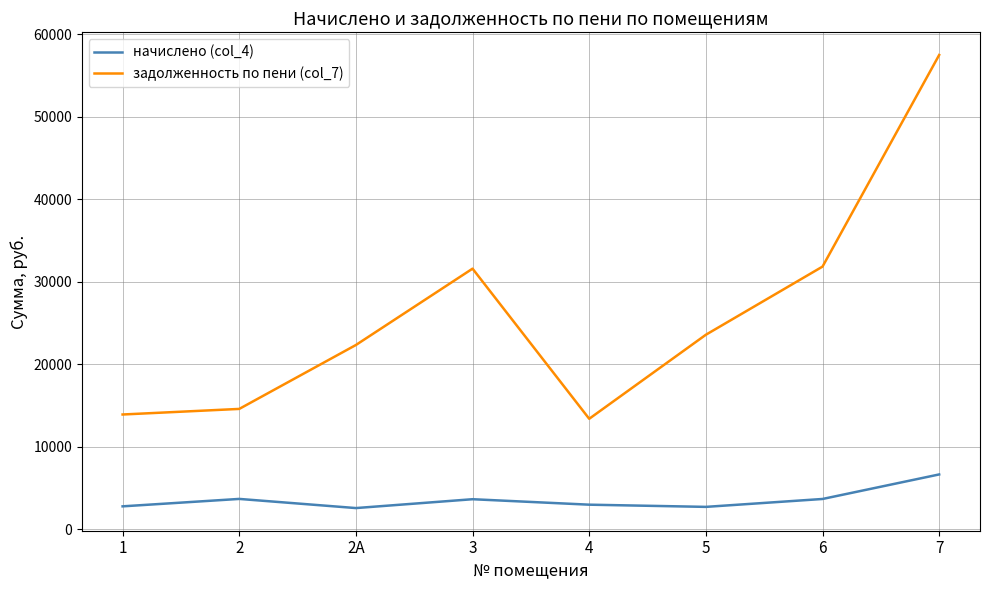

What position from the left is 7?

8